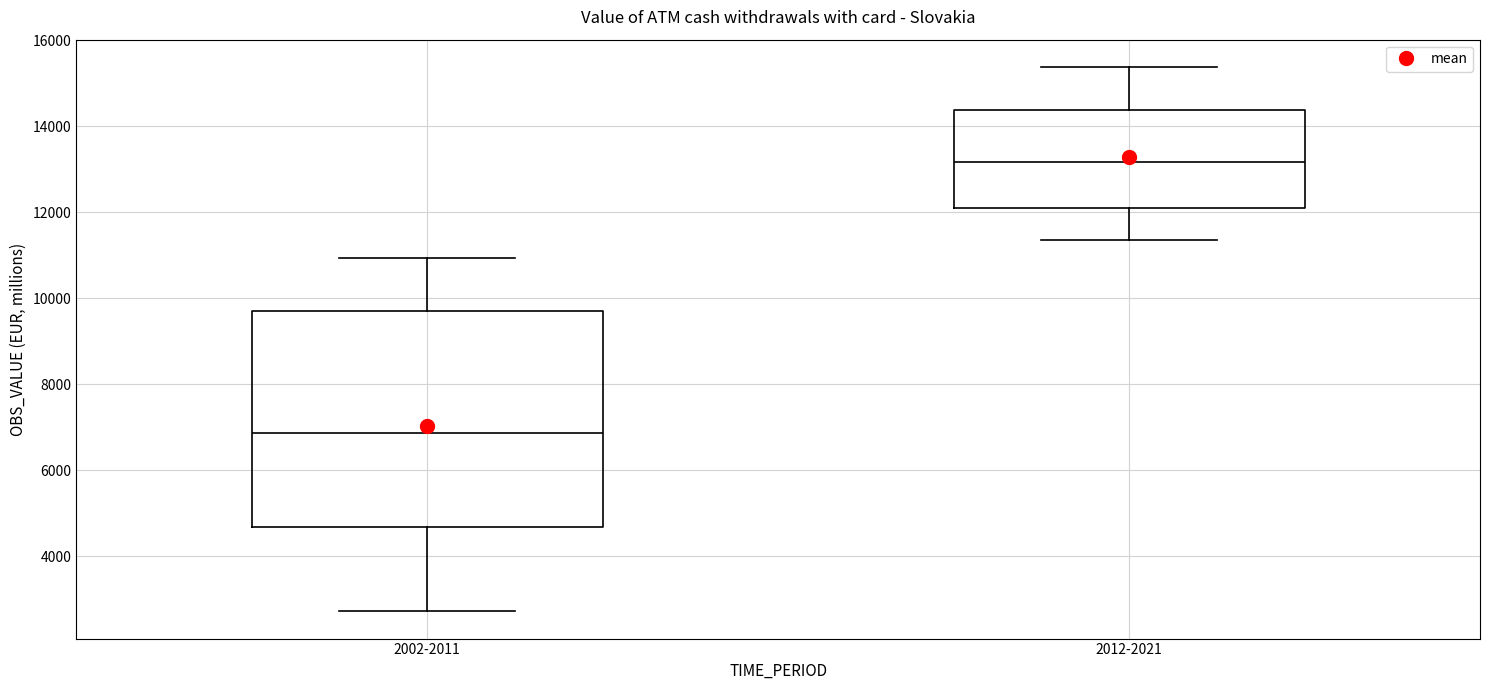

Reading left to right, read every box against the y-axis: the position of its median line, the range the box covers, and the ends of its whiskers. The values are not printed on the chart, so give them approximately, as read against the axis.

2002-2011: median 6800, box 4600 to 9800, whiskers 2800 to 11000
2012-2021: median 13200, box 12200 to 14400, whiskers 11400 to 15400